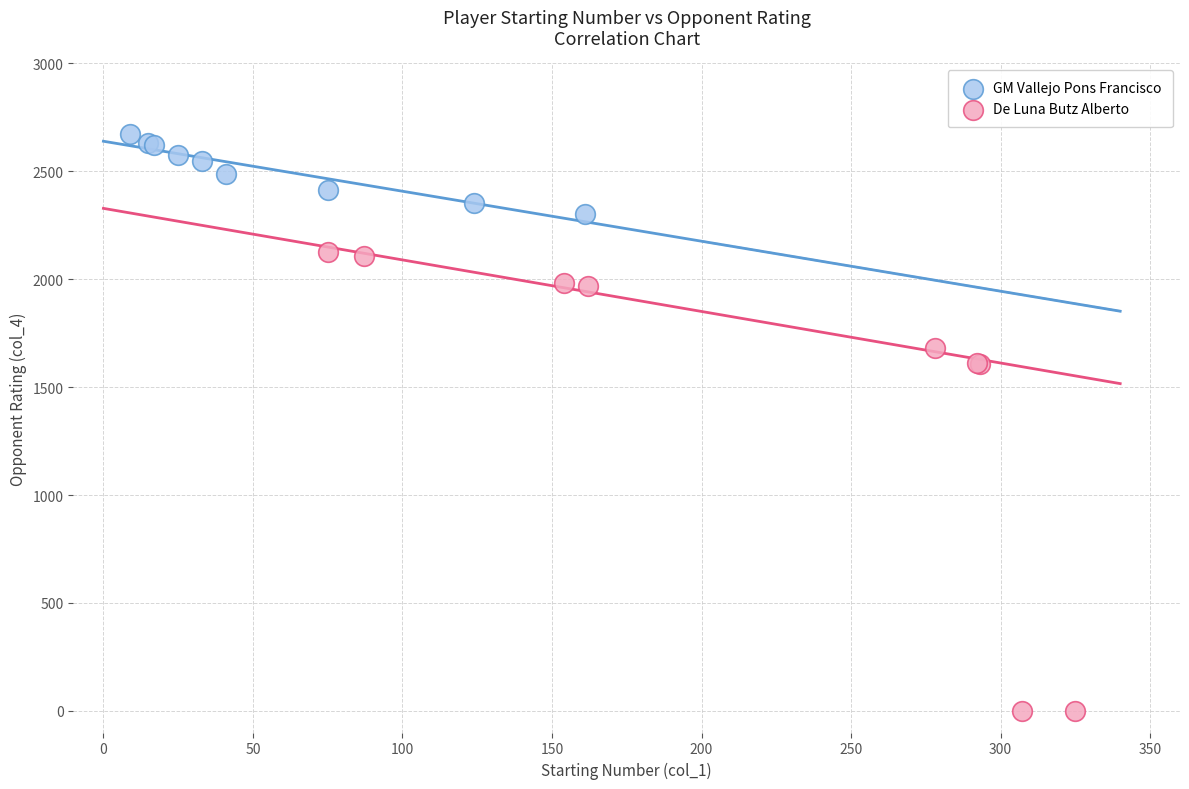

Which series contains the lowest Y value?

De Luna Butz Alberto